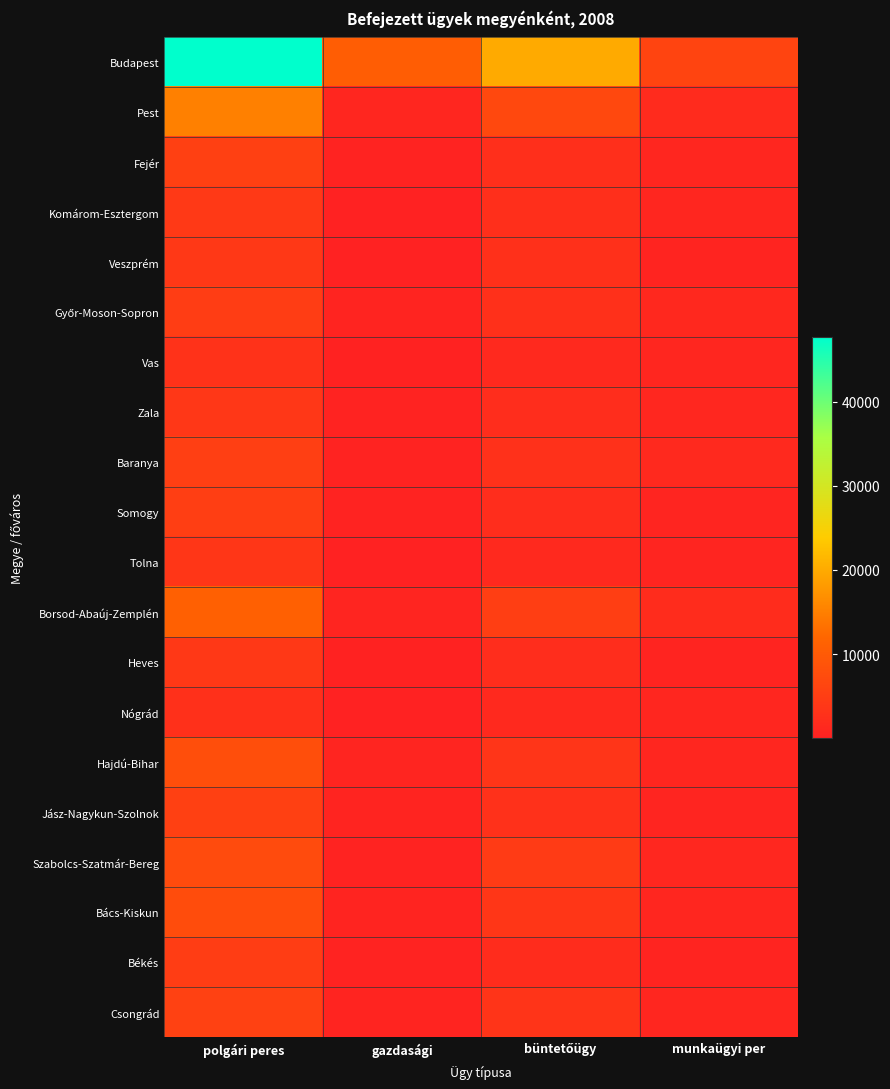

What is the greatest value displayed?

47659